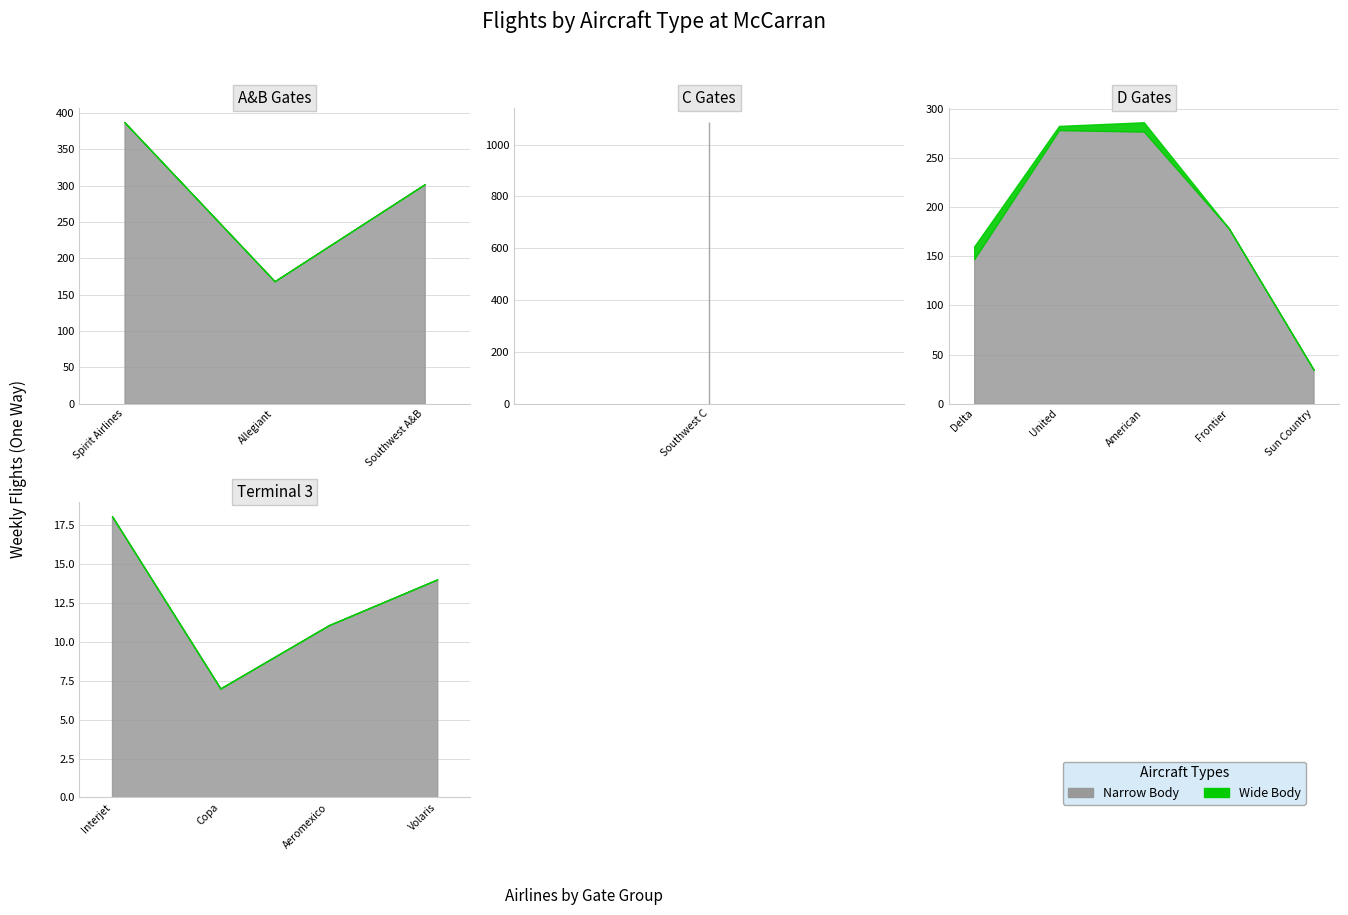

Rank the categories by Narrow Body (A319/737/A320/A321) value from highest to lowest.

3, 0, 2, 5, 6, 7, 1, 4, 8, 9, 12, 11, 10